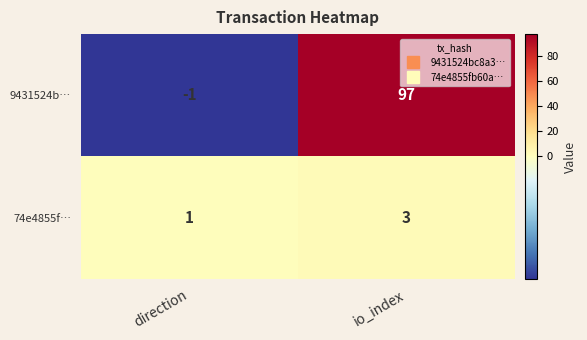

Which category has the lowest value in the 9431524b… series?

direction